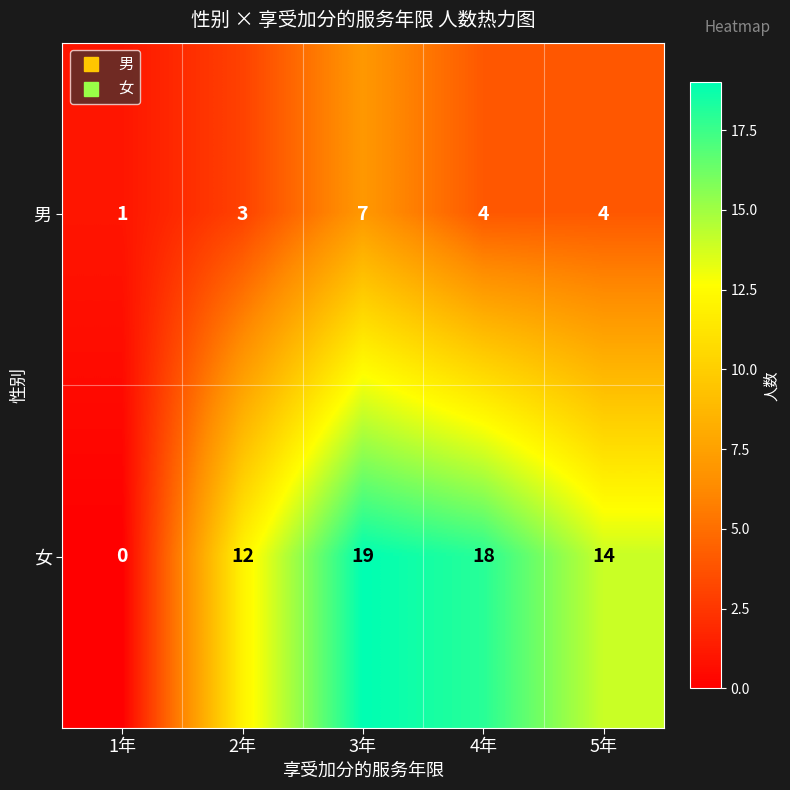

What is the average value of the 女 series?

13